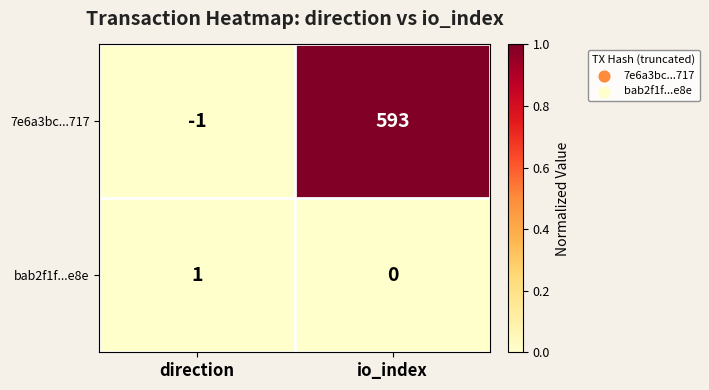

At how many categories does at least one series exceed 0?

2